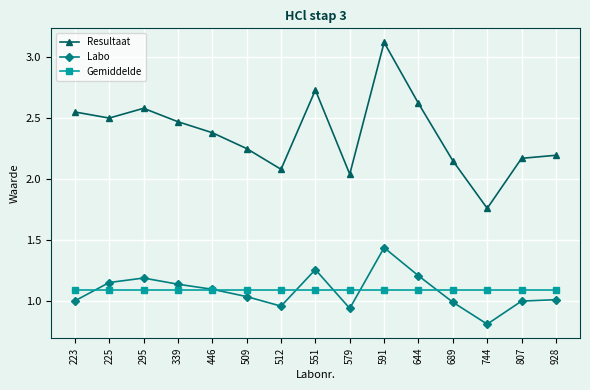

At which category is the sum across all series the highest?

591